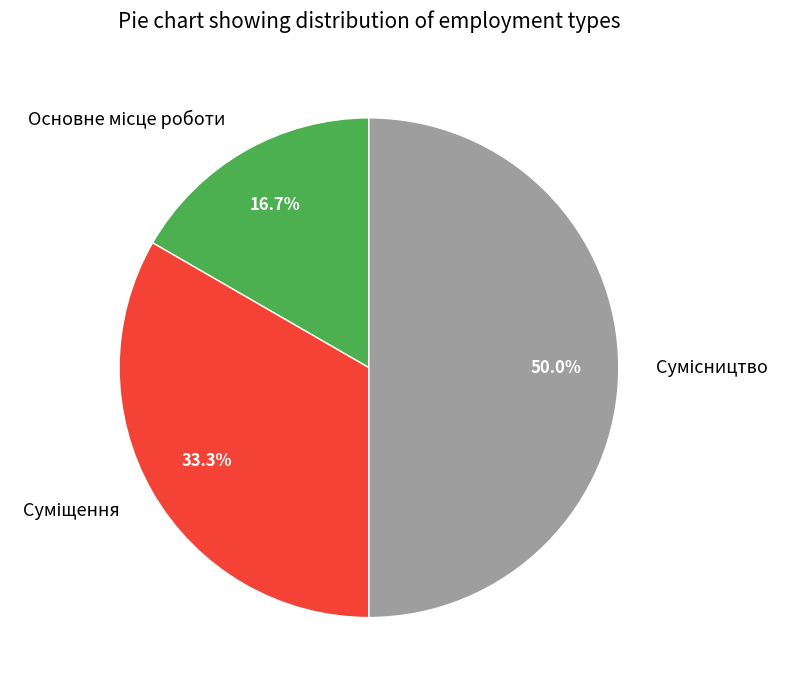

What is the smallest slice in the pie chart?

Основне місце роботи